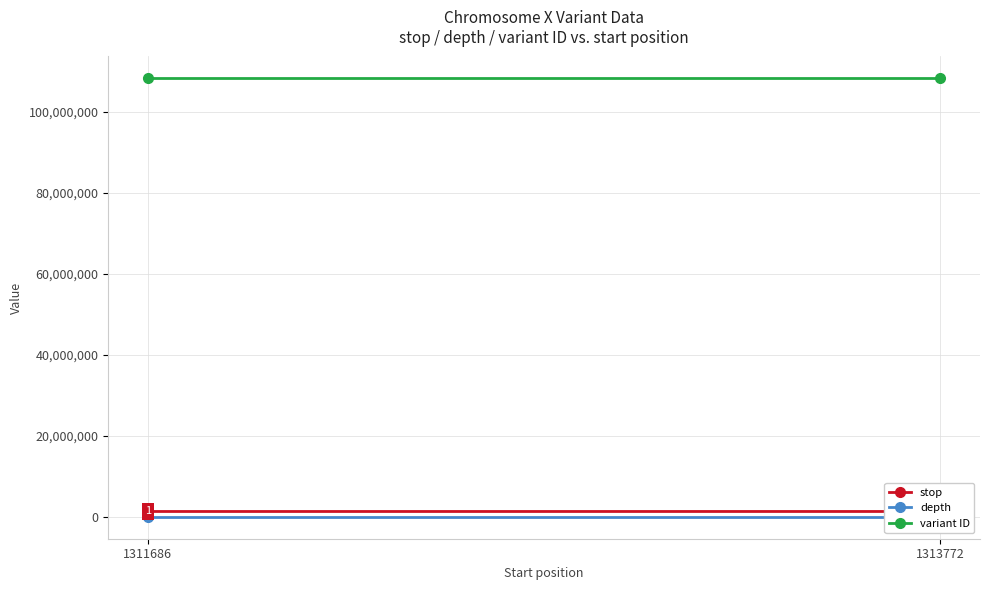

How many depth values are between 43 and 67?

2